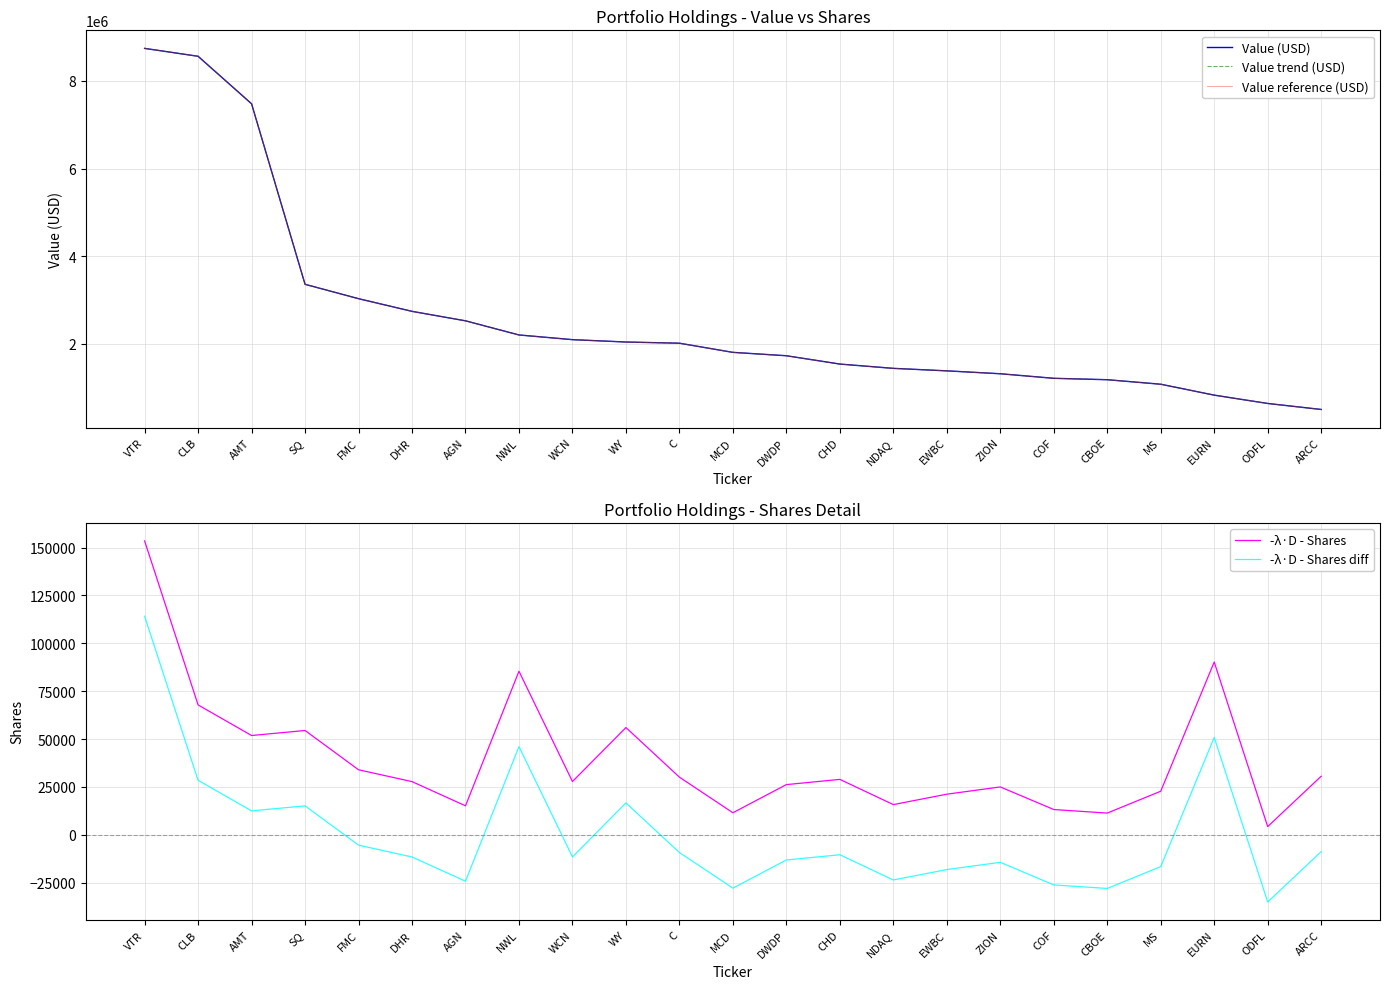

What are all the series names shown in the legend?

Value (USD), Value trend (USD), Value reference (USD), -λ·D - Shares, -λ·D - Shares diff